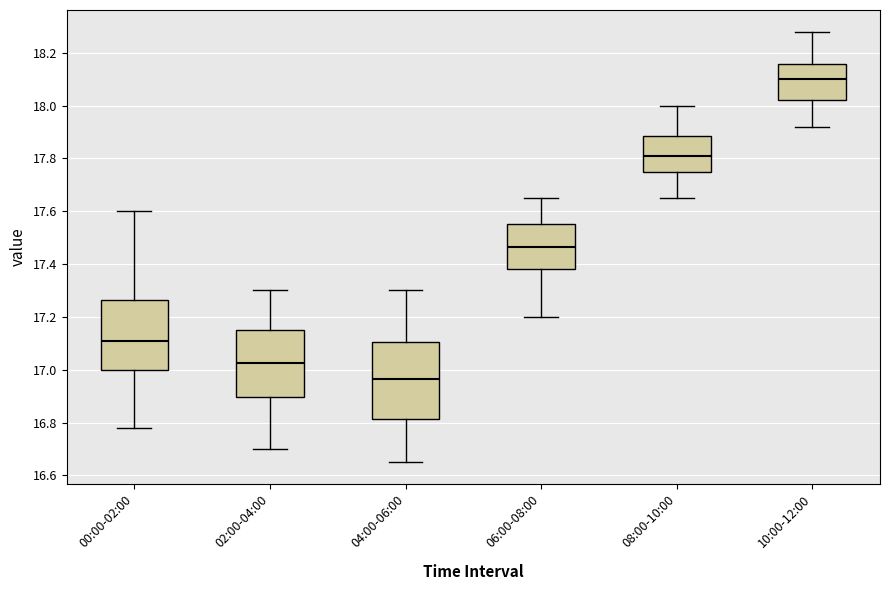

Comparing the boxes themselves (not the whiskers), which one is the tallest?

04:00-06:00